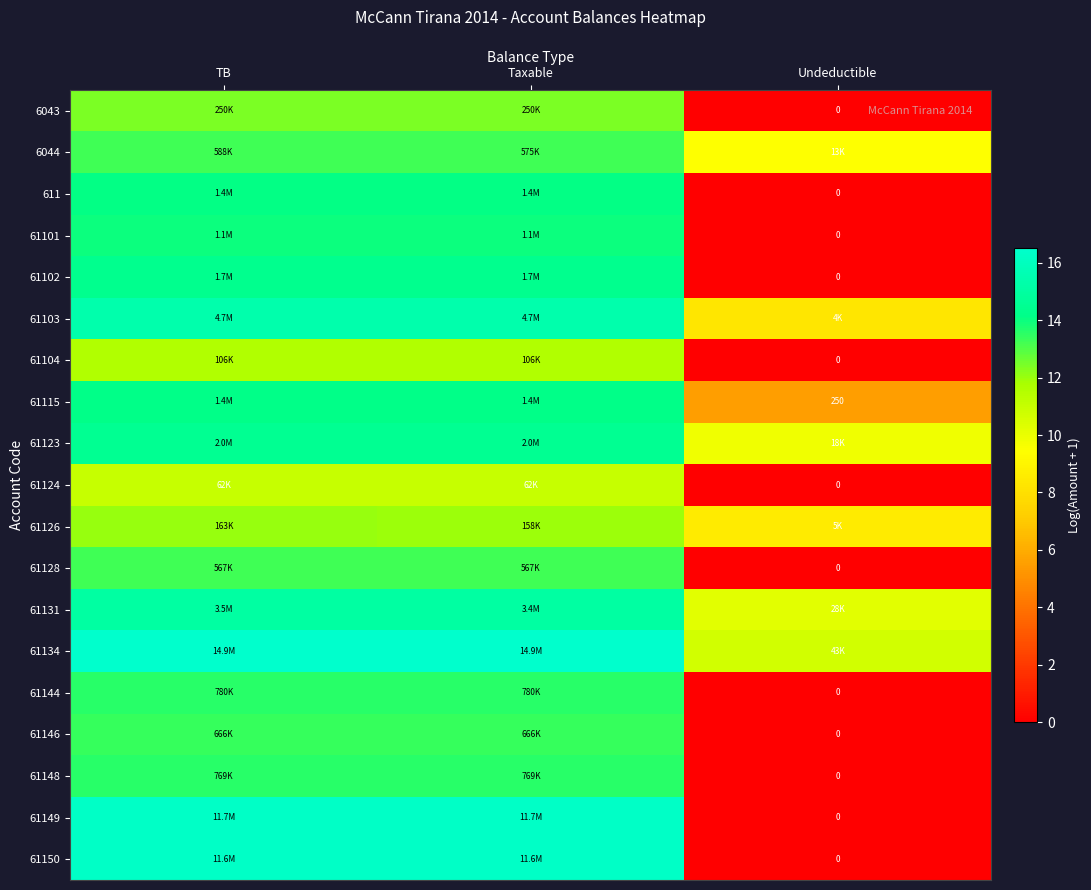

What is the difference between the highest and lowest values at Undeductible?

10.7